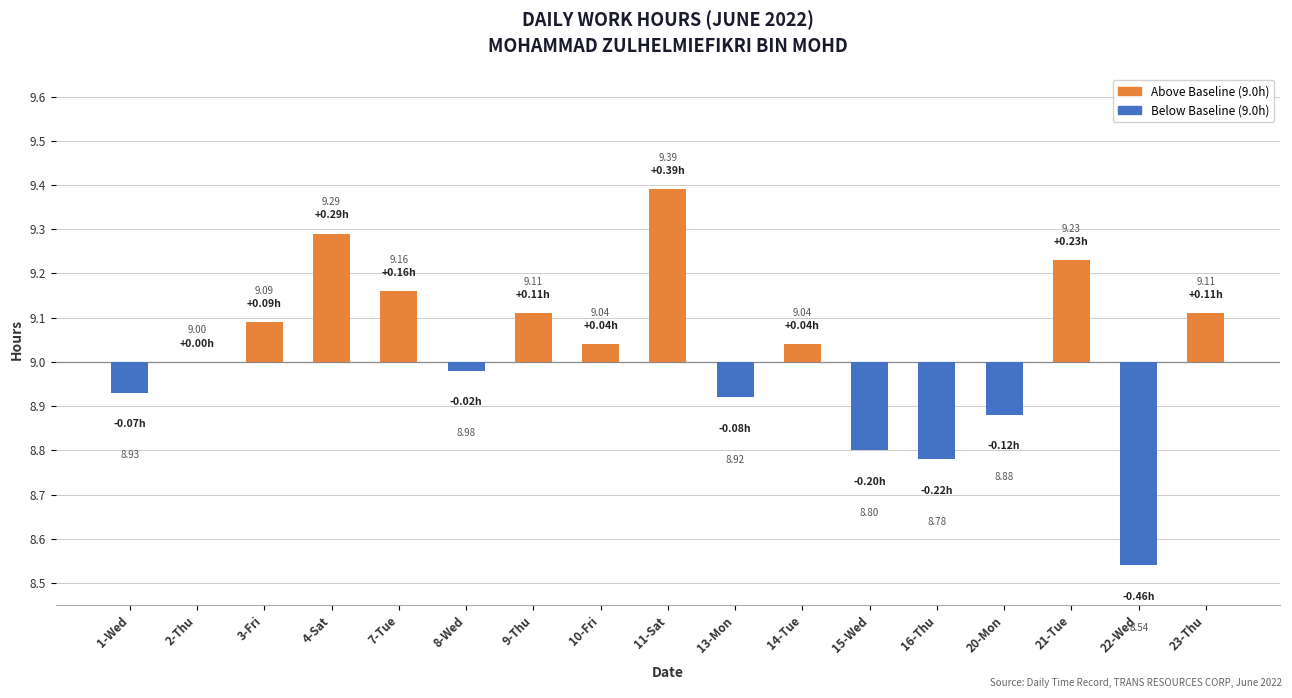

What is the maximum value shown in the chart?

0.4